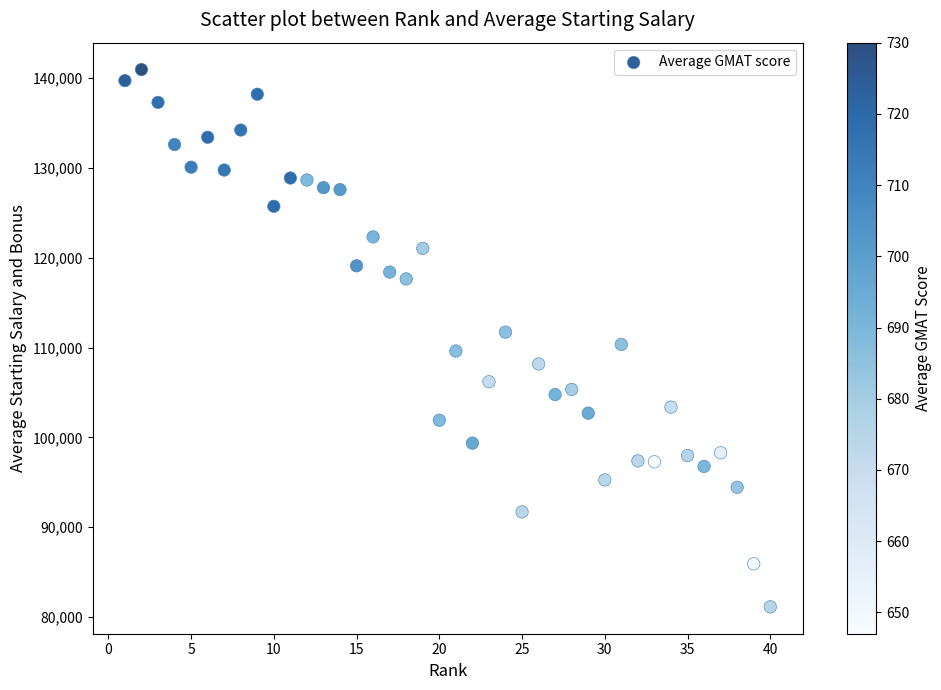

What is the range of X values (max minus min)?

39